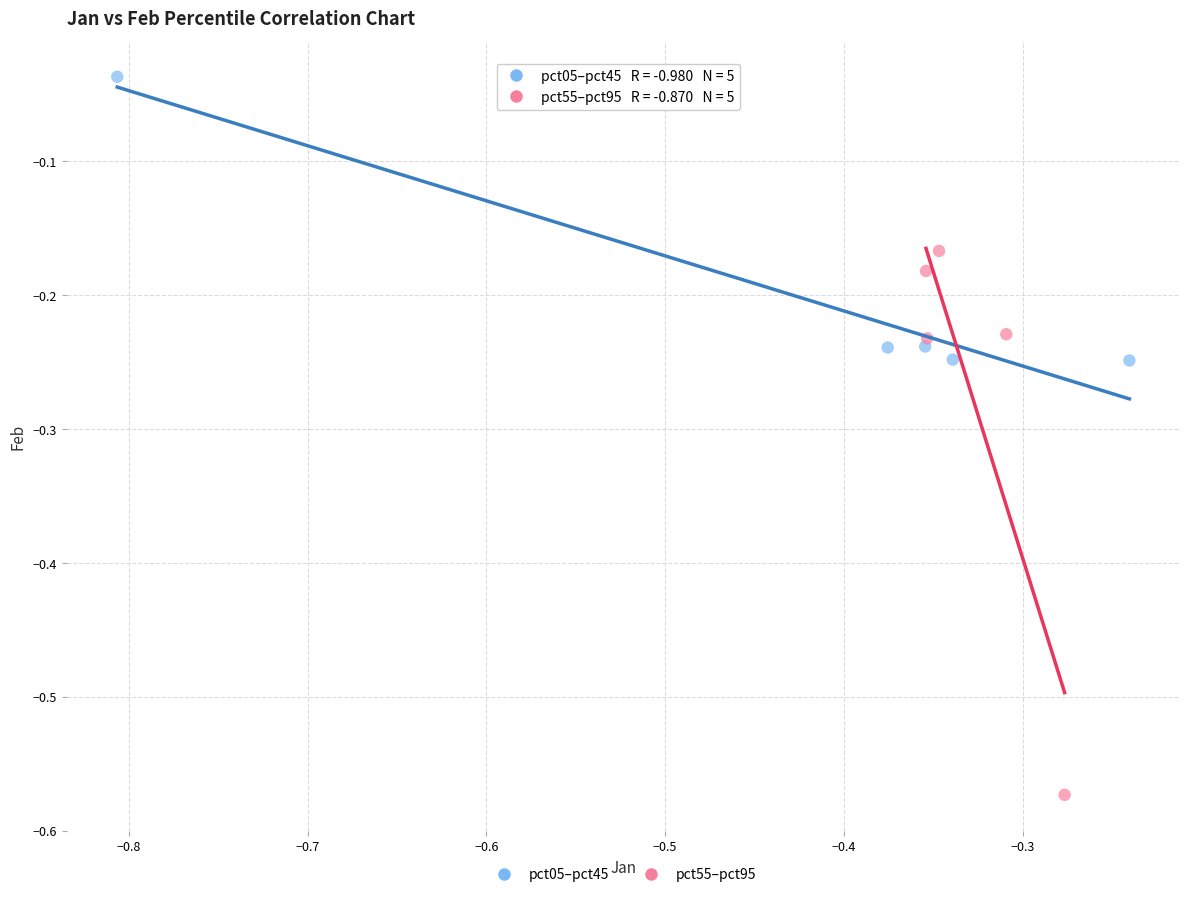

What are all the series names shown in the legend?

pct05–pct45, pct55–pct95